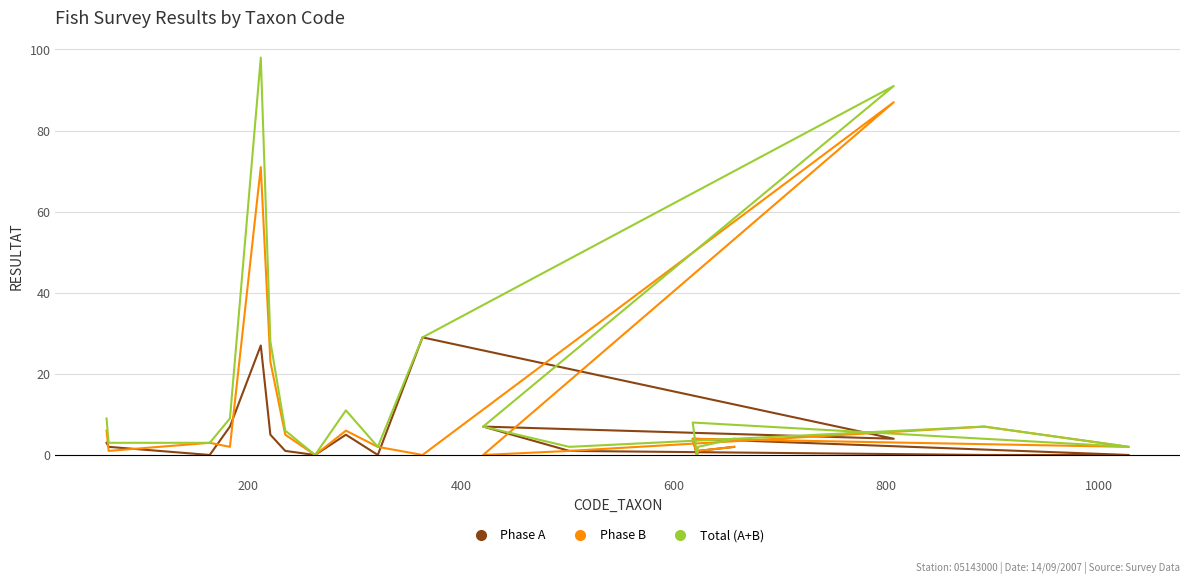

What is the average value of the Total (A+B) series?

16